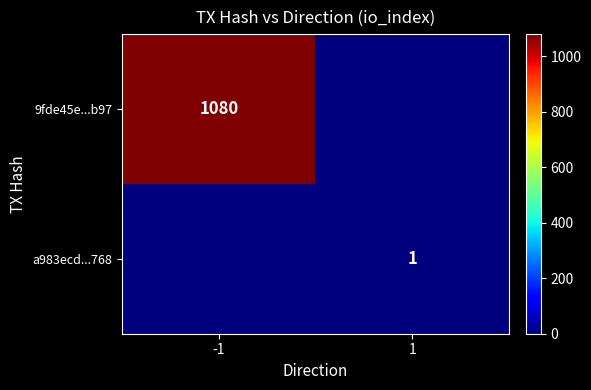

True or false: a983ecd...768 has a value of 1 at 1.

True